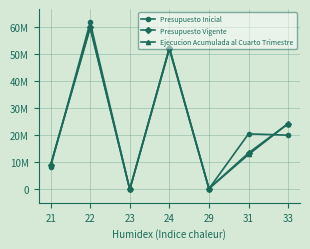

What are all the series names shown in the legend?

Presupuesto Inicial, Presupuesto Vigente, Ejecucion Acumulada al Cuarto Trimestre